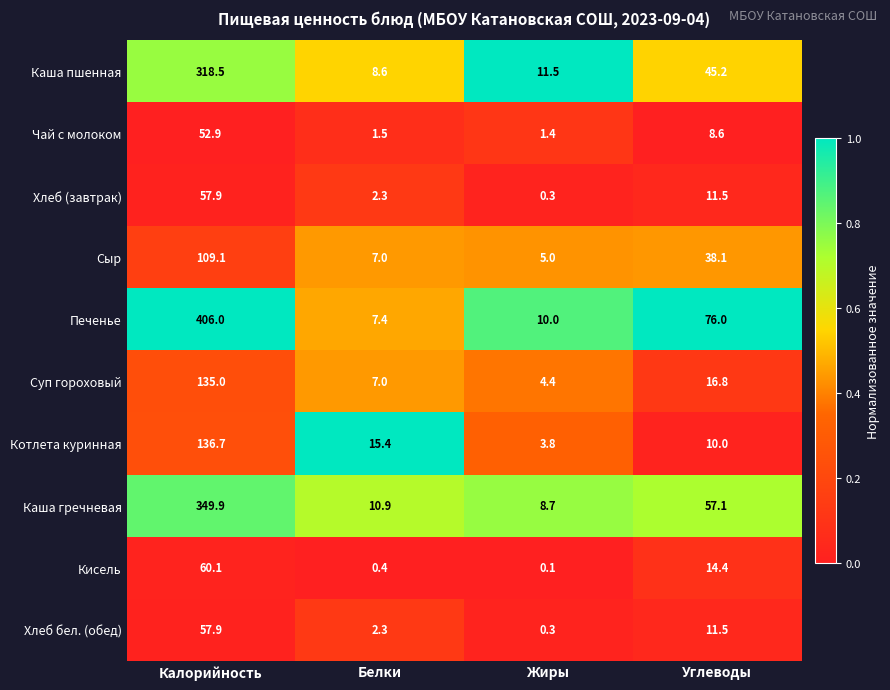

At how many categories does at least one series exceed 0?

4